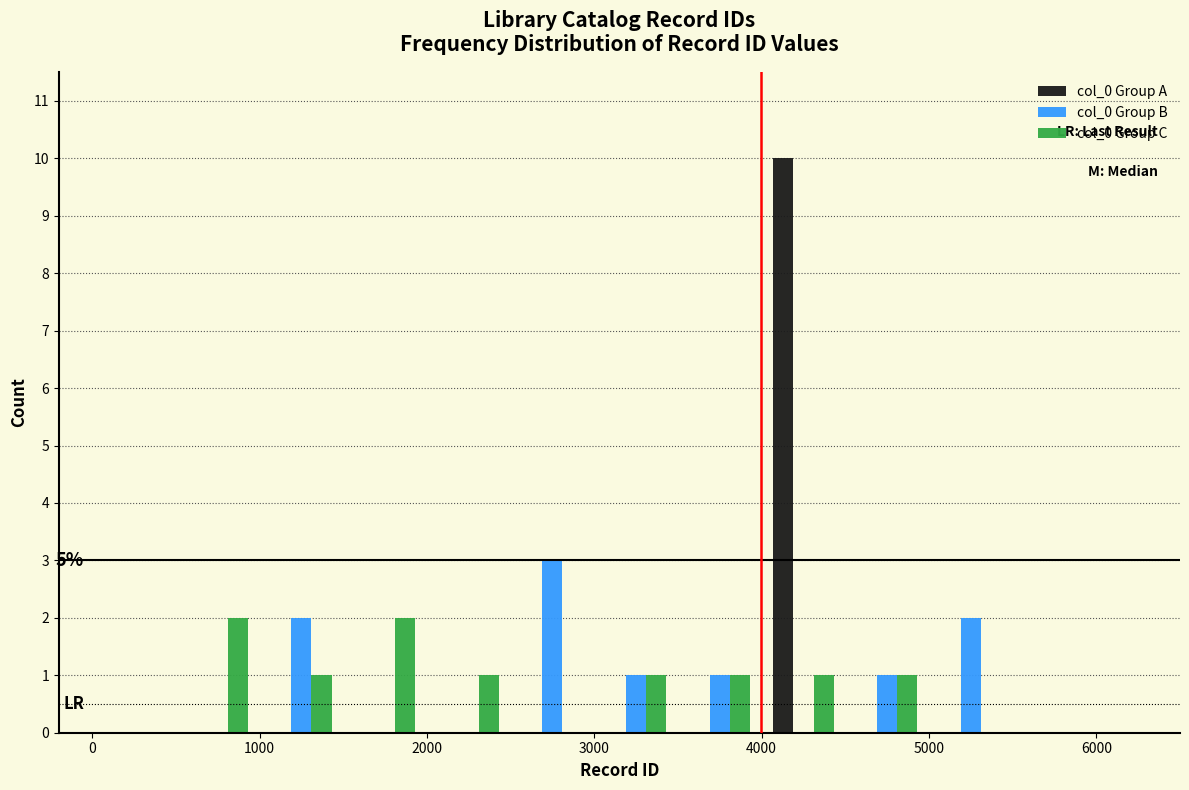

In the col_0 Group B series, which range on the x-axis has the tallest bar?

2500 to 3000